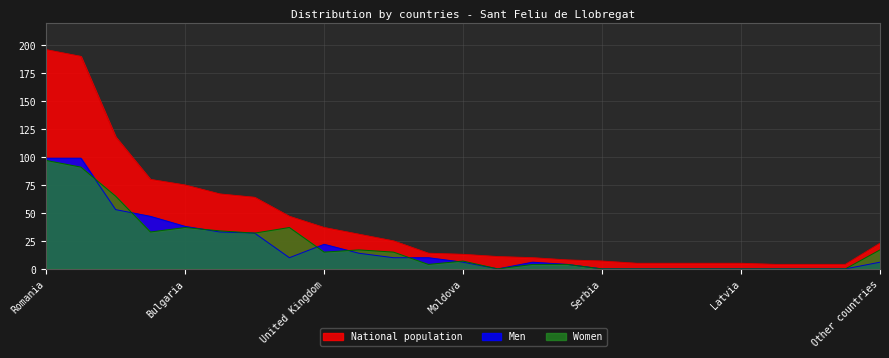

What is the sum of all National population values?

1048